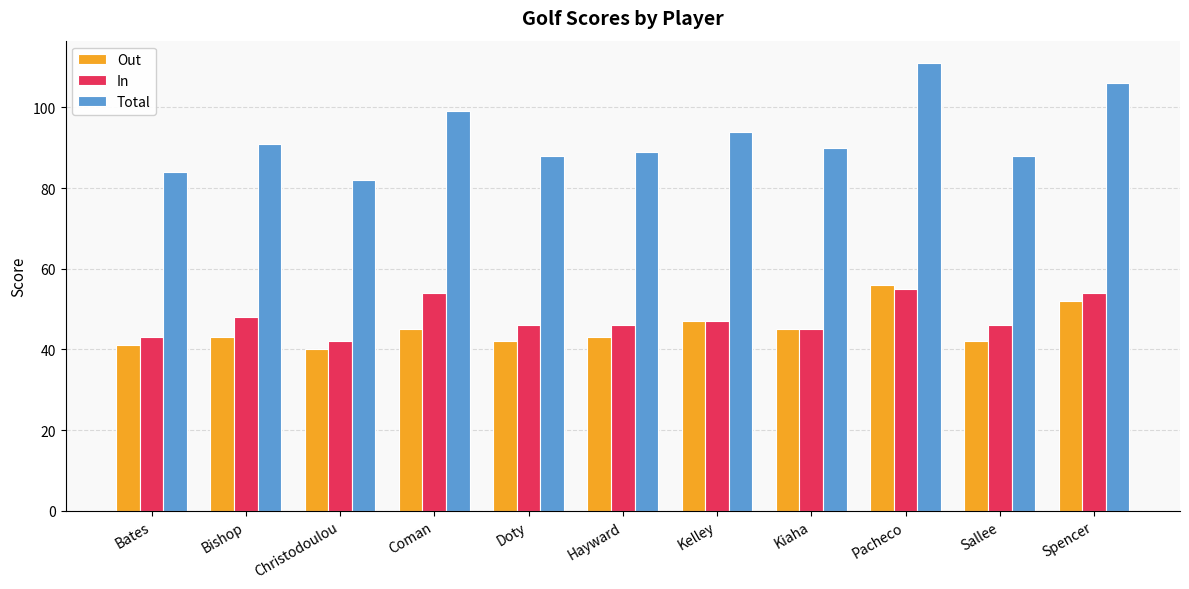

What is the difference between the second highest and minimum values in the In series?

12